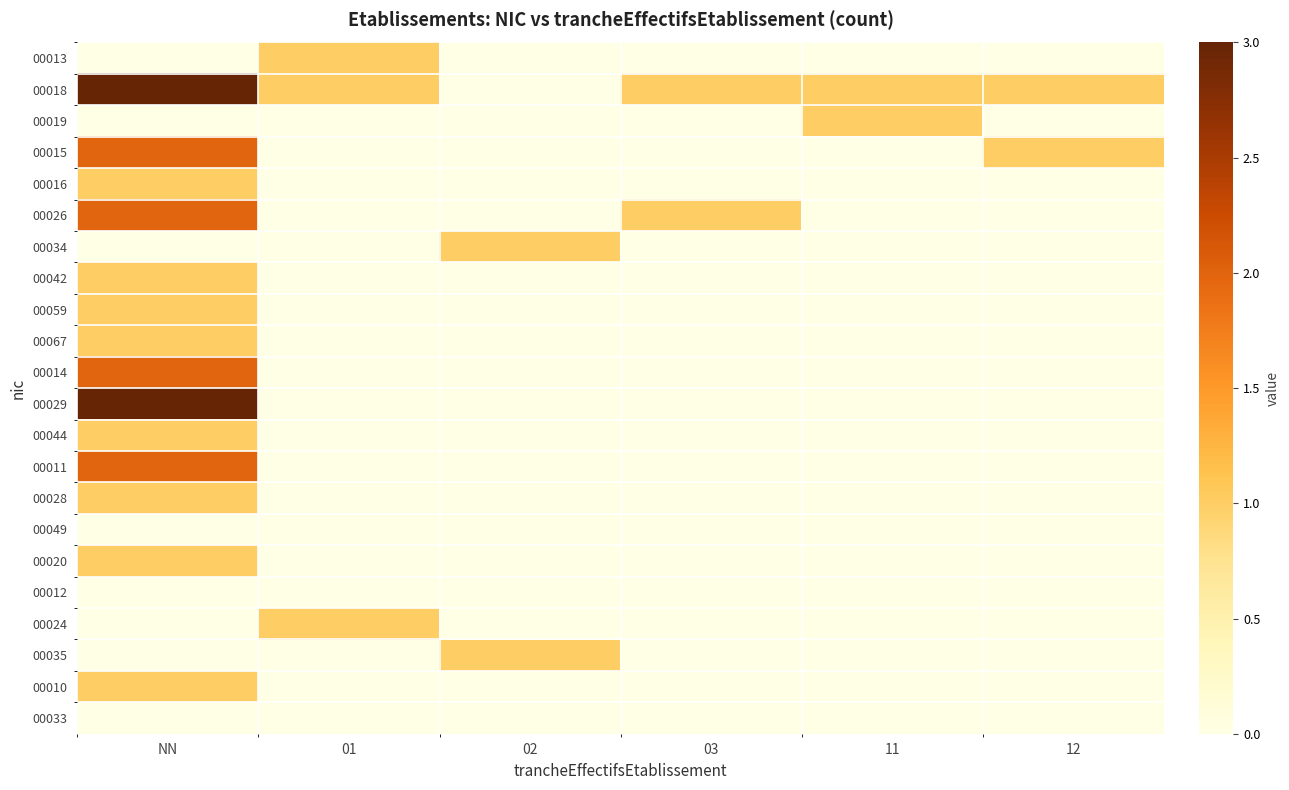

At which category is the sum across all series the highest?

NN